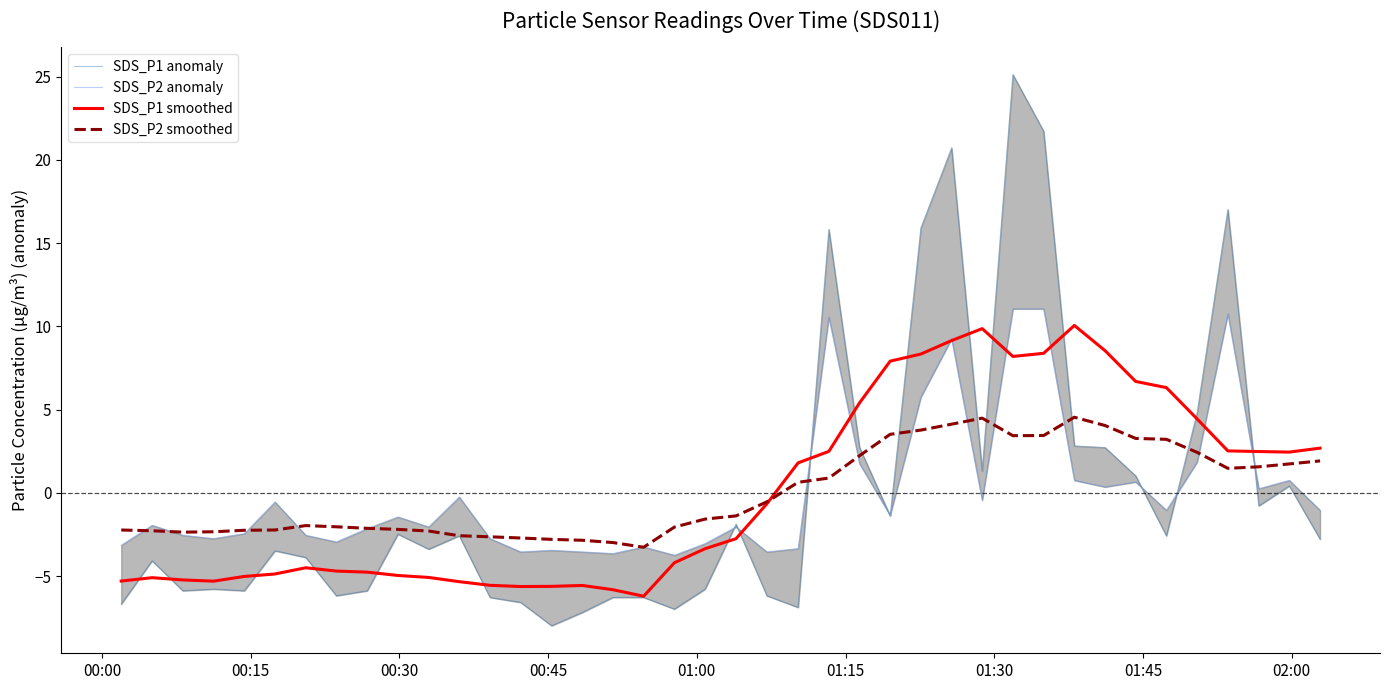

How many distinct data groups are displayed?

4